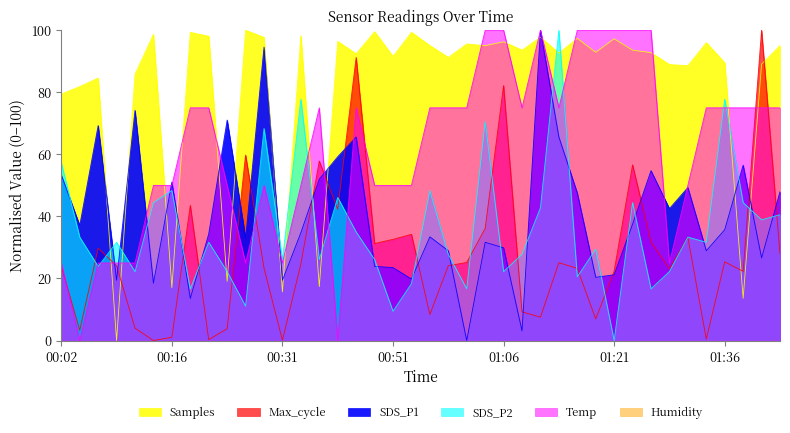

What is the total value across all series at 01:06?

330.6